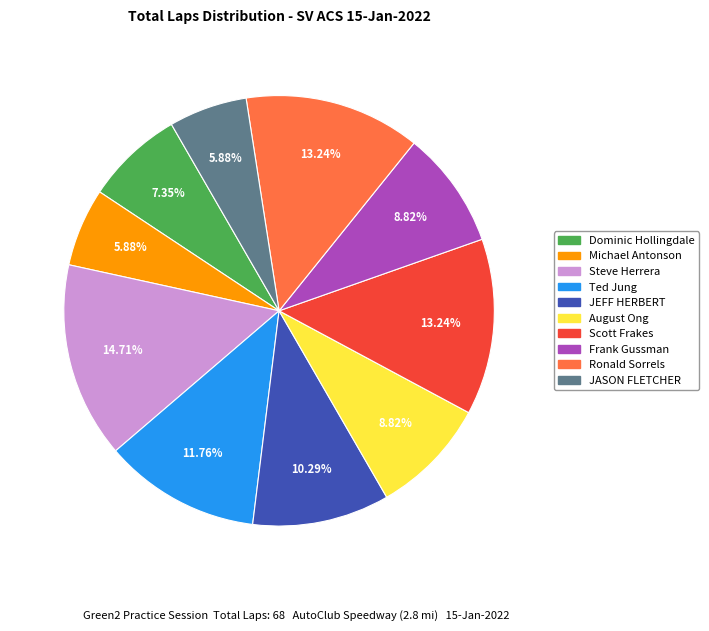

Do Dominic Hollingdale and August Ong together represent more than half of the pie?

No